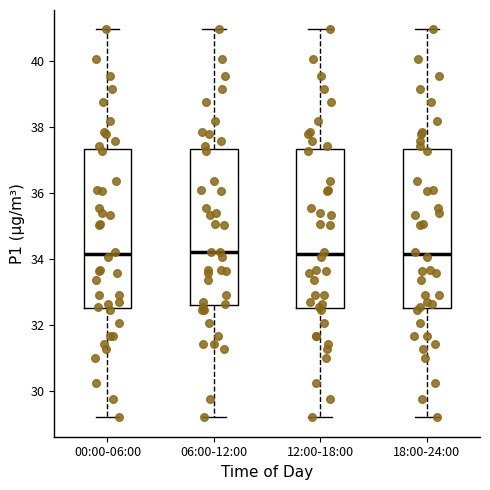

Reading left to right, transcribe this box plot: for each box, give where its median line is, the range the box spans, and where its two whiskers end, as read against the y-axis. The values are not printed on the chart, so give them approximately, as read against the axis.

00:00-06:00: median 34.2, box 32.6 to 37.4, whiskers 29.2 to 41.0
06:00-12:00: median 34.2, box 32.6 to 37.4, whiskers 29.2 to 41.0
12:00-18:00: median 34.2, box 32.6 to 37.4, whiskers 29.2 to 41.0
18:00-24:00: median 34.2, box 32.6 to 37.4, whiskers 29.2 to 41.0